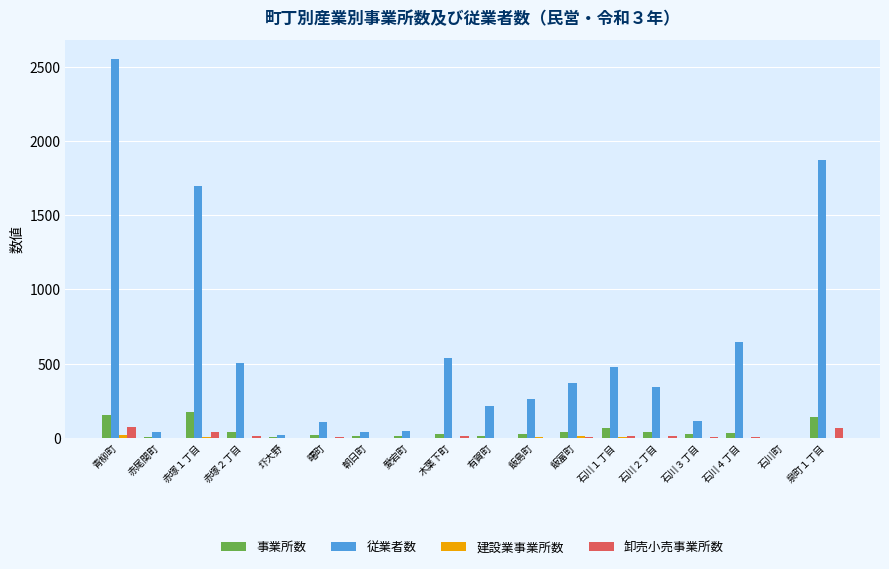

At which label is 従業者数 closest to 1276?

赤塚１丁目